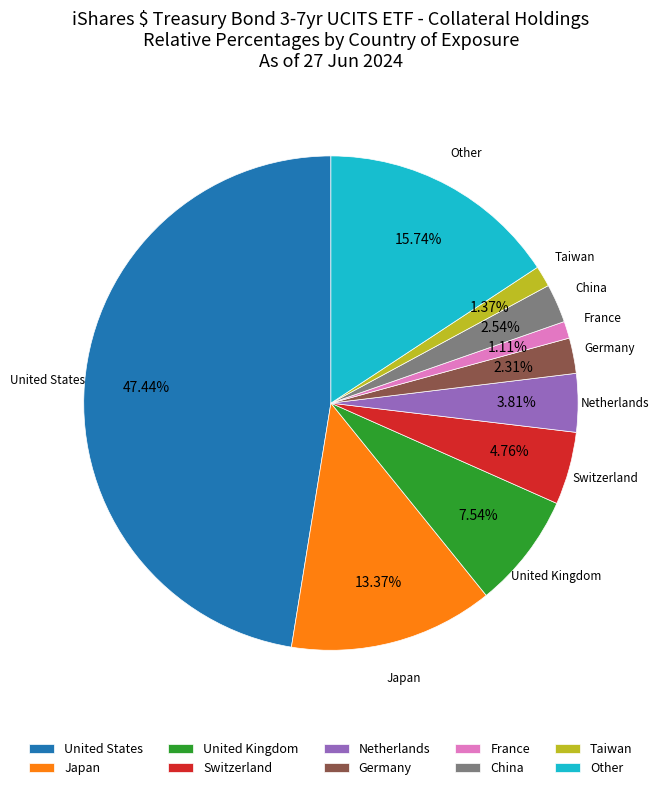

Is there any slice that represents more than half of the pie?

No